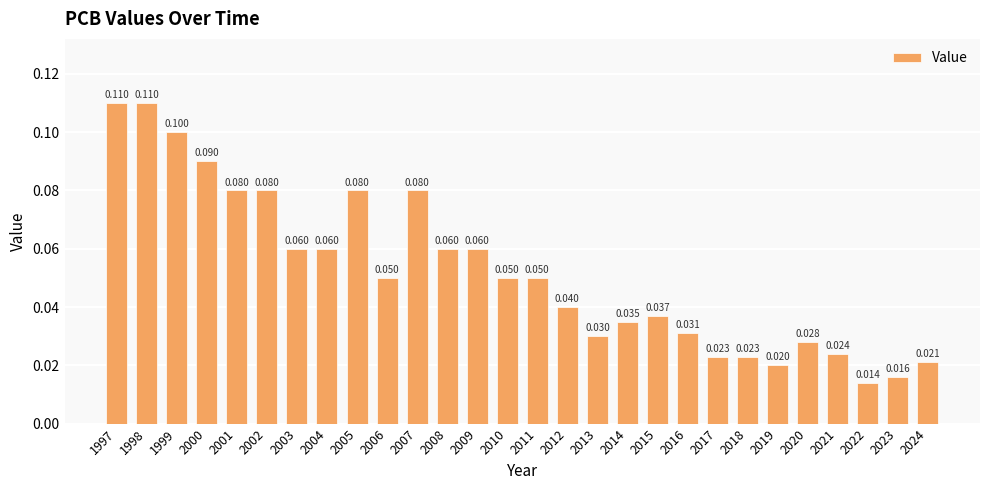

How many data points does each series have?

28